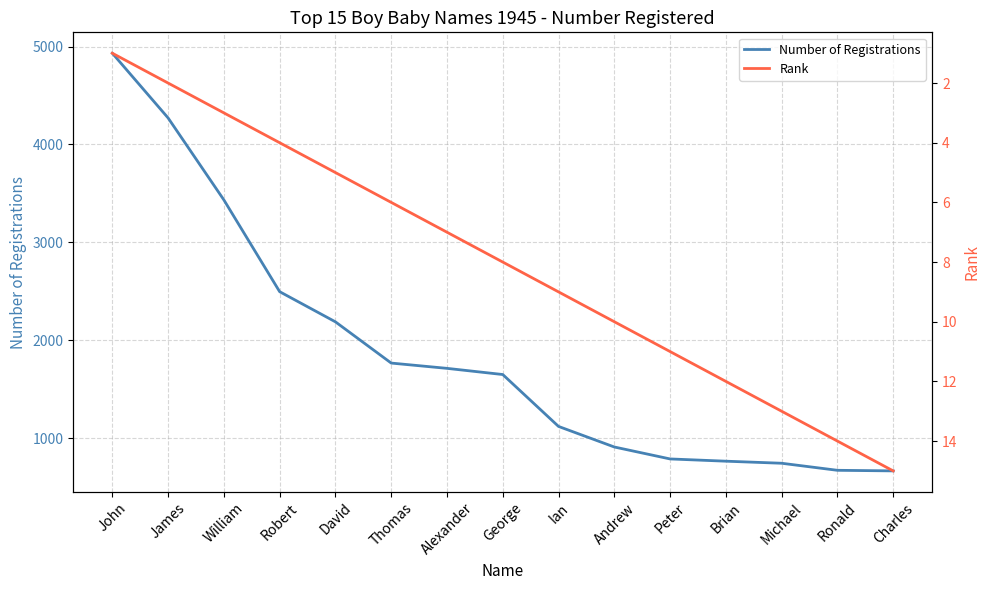

What is the difference between the maximum and minimum values in the Rank series?

14